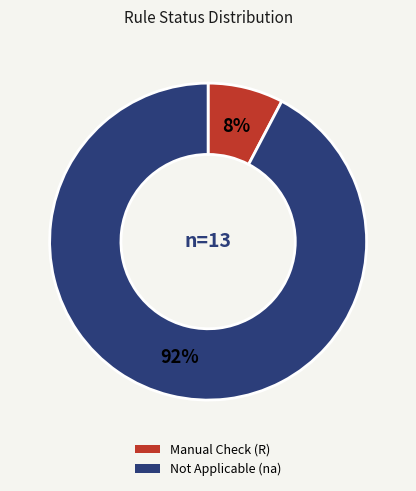

How many segments does this pie chart have?

2